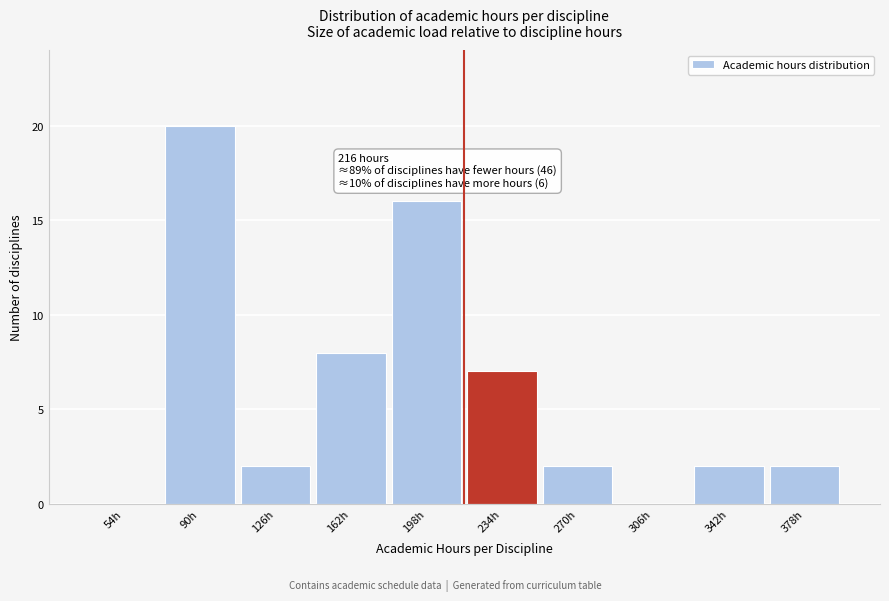

Over which range of the x-axis is the bar tallest?

72 to 108